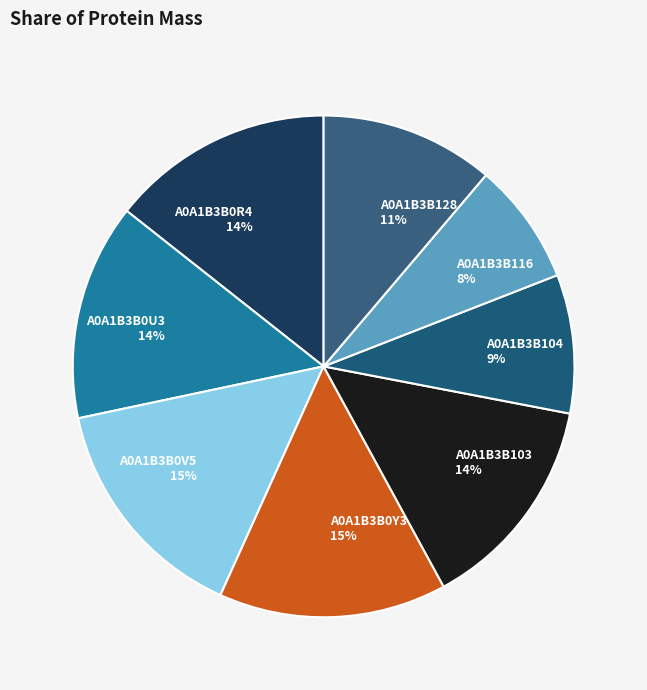

What is the ratio of the value at A0A1B3B128 to the value at A0A1B3B0R4?

0.8